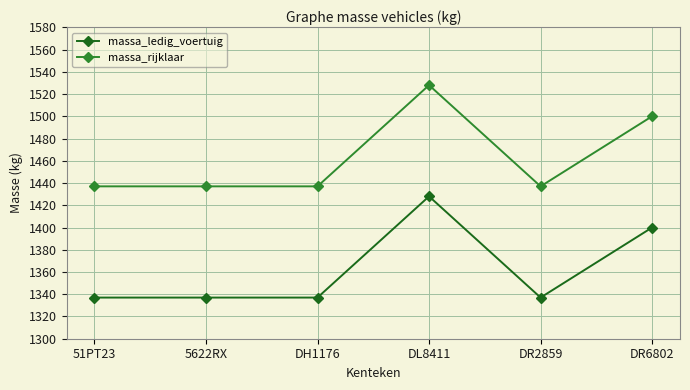

What is the average value of the massa_ledig_voertuig series?

1363